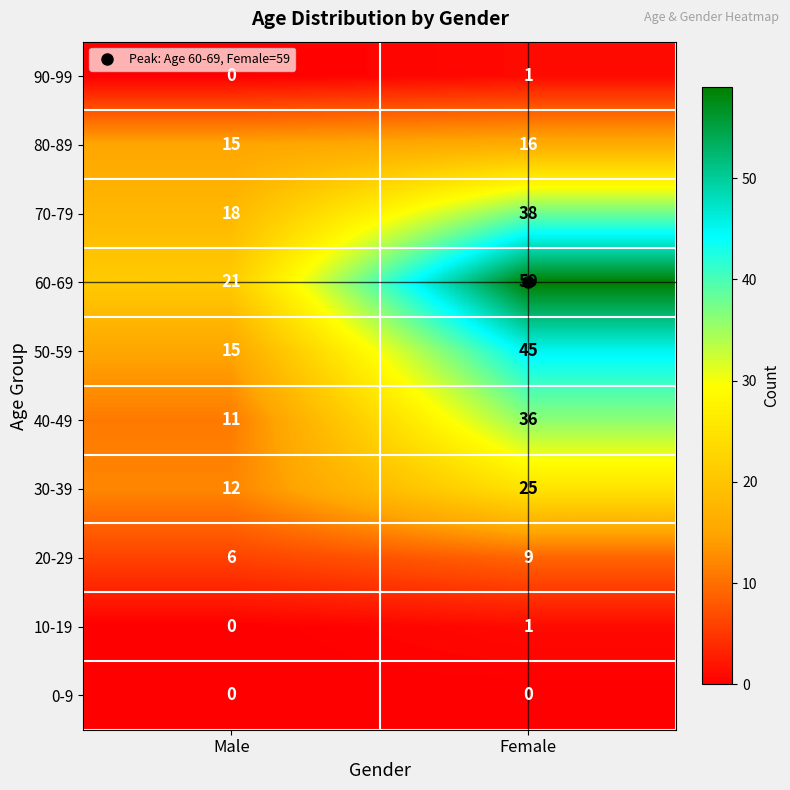

Is it true that 80-89 equals 15 at Male?

True